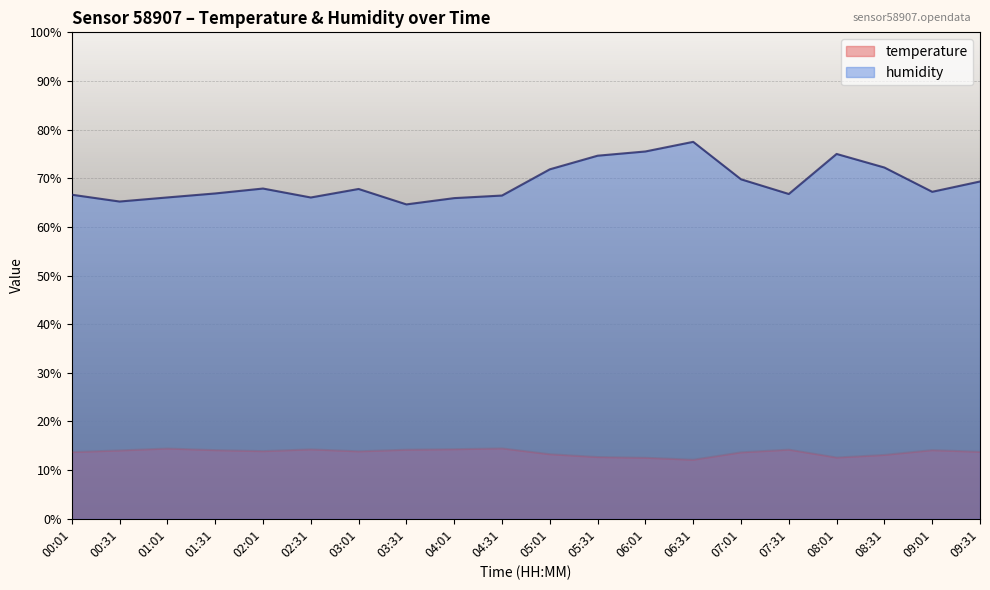

In temperature, how many points are higher than both neighbors (excluding endpoints)?

5